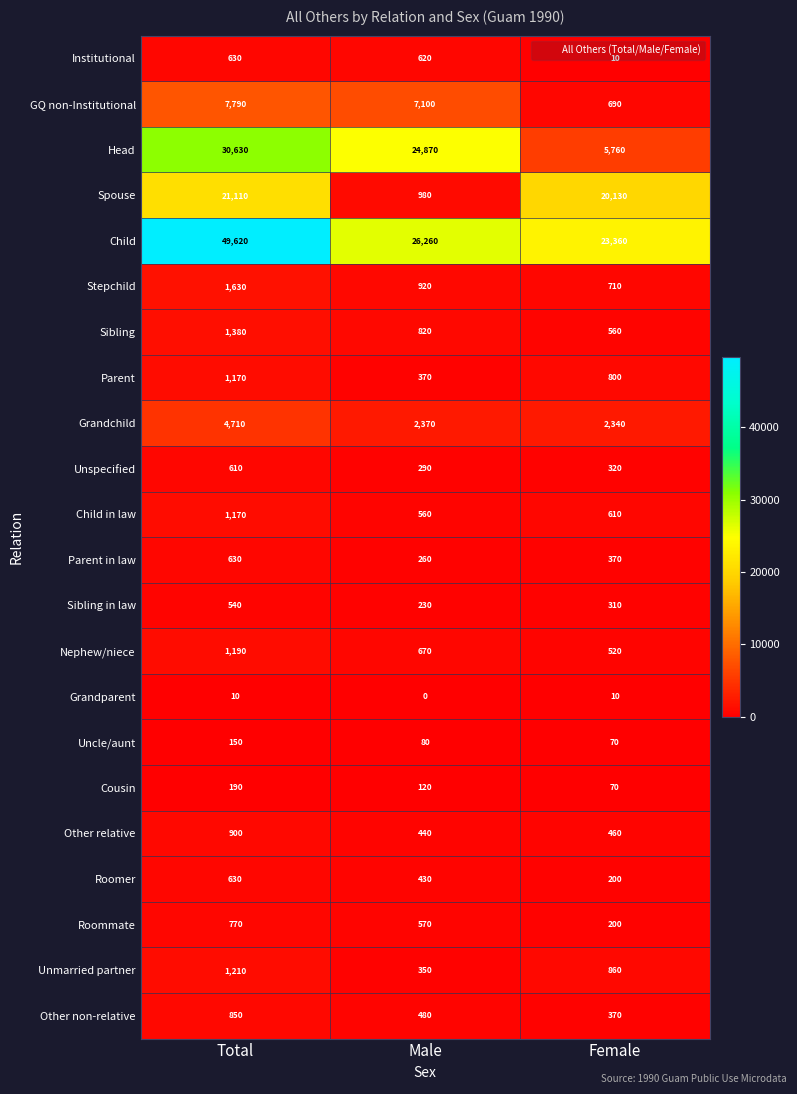

What is the lowest value of the Parent in law series?

260